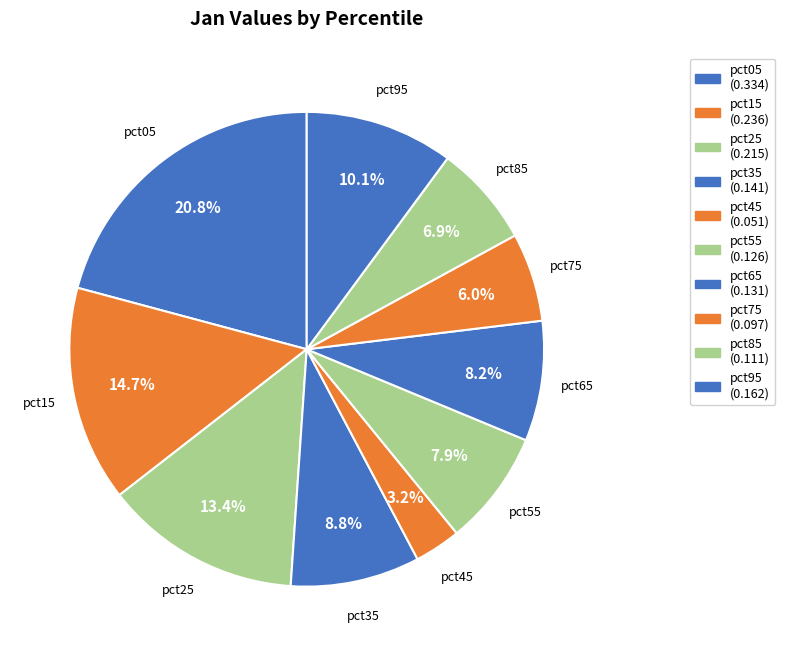

Between pct45 and pct55, which is larger?

pct55